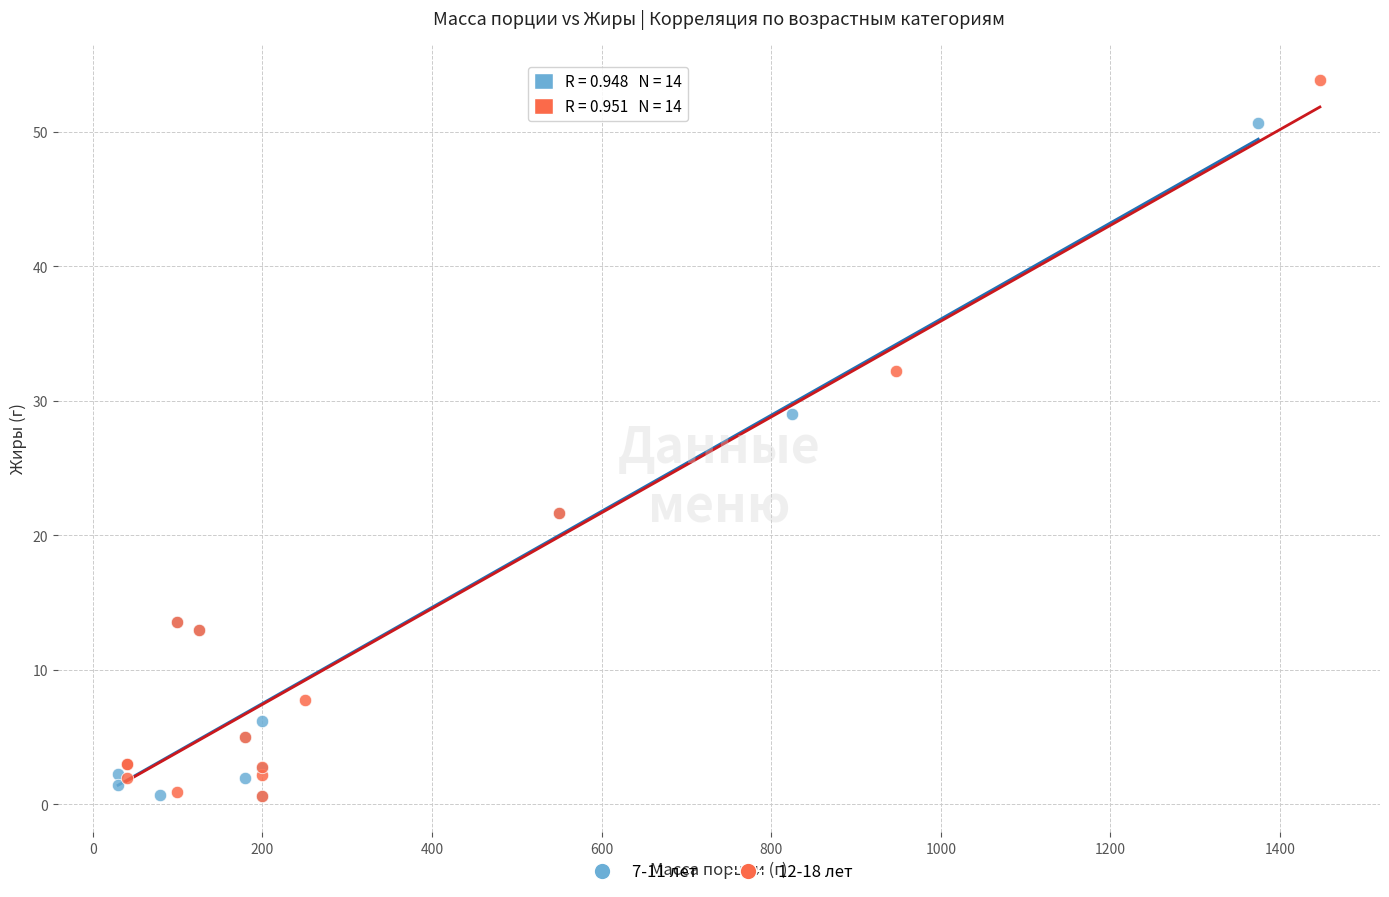

Which series contains the highest Y value?

12-18 лет